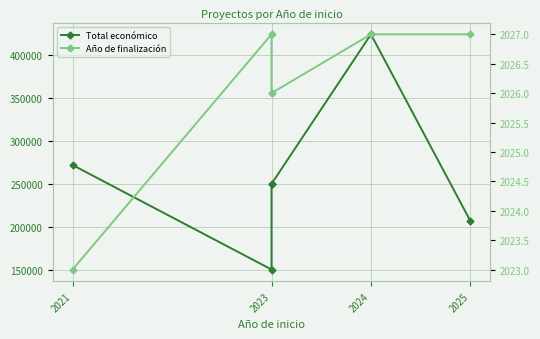

Rank the series by their average value, from lowest to highest.

Año de finalización, Total económico